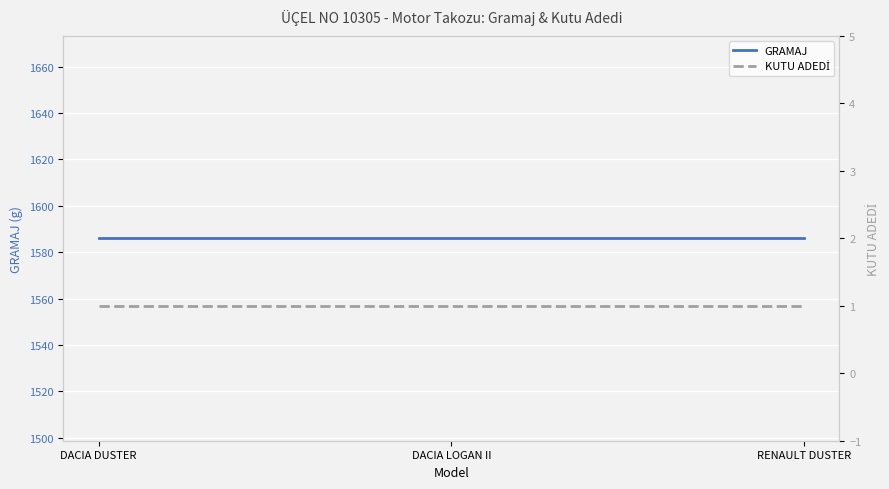

Which series has the largest range (max minus min)?

GRAMAJ